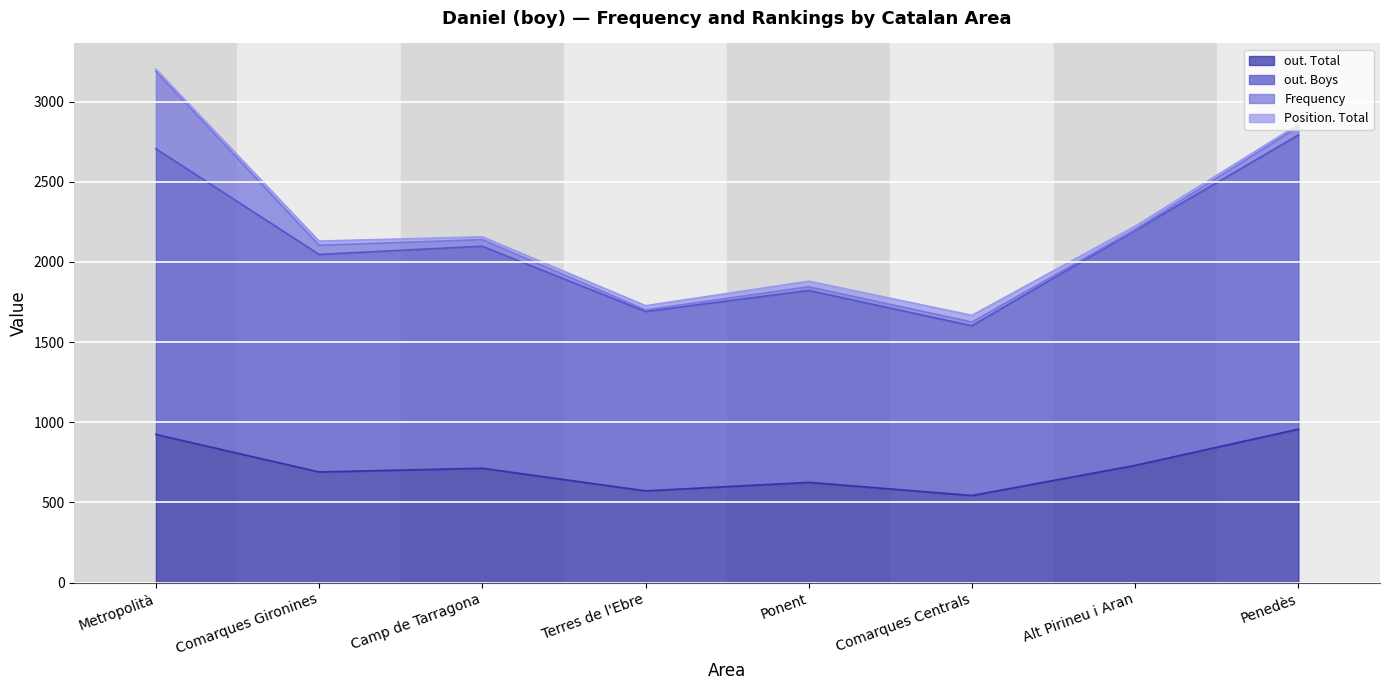

In out. Total, how many points are lower than both neighbors (excluding endpoints)?

3